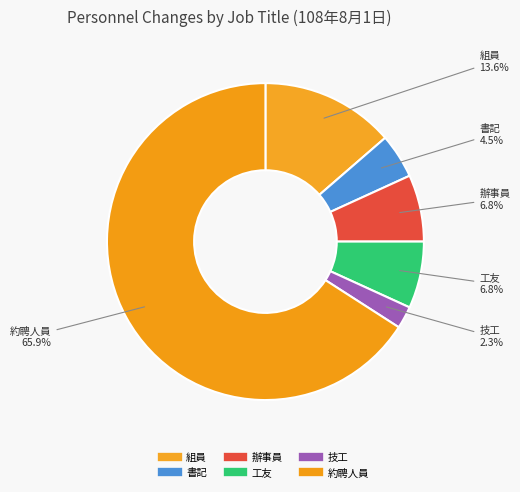

Which slice represents more than half of the pie?

約聘人員